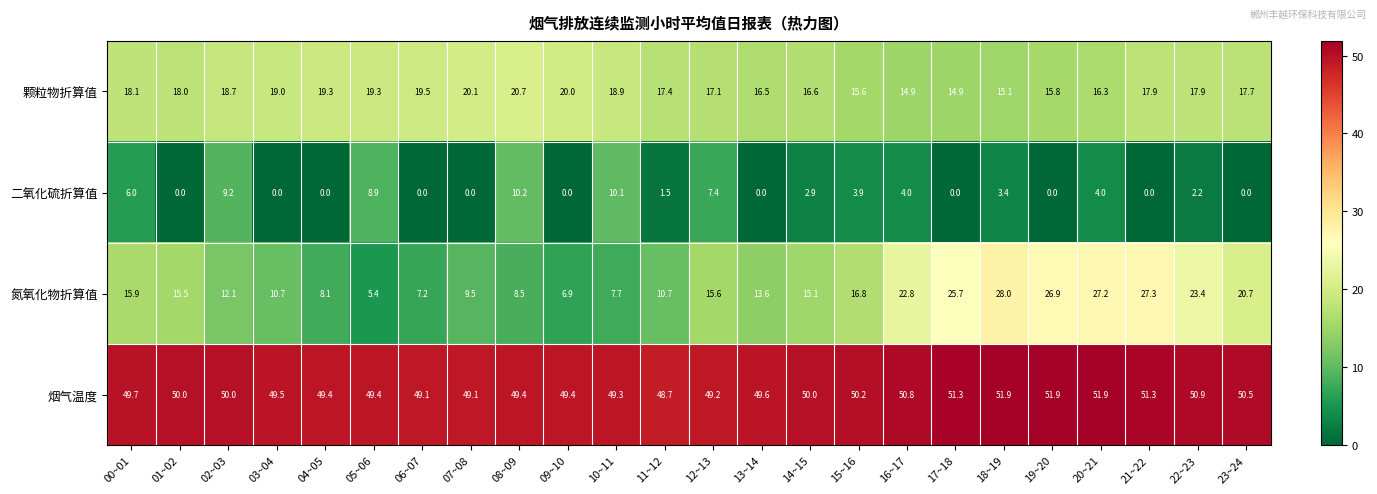

Count the 二氧化硫折算值 values in the range 0 to 6.

19